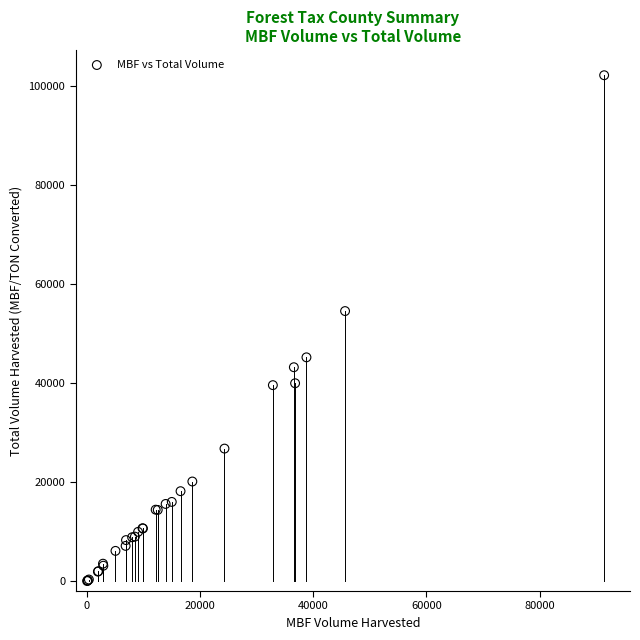

What Y value in the scatter plot is closest to 51081?

54527